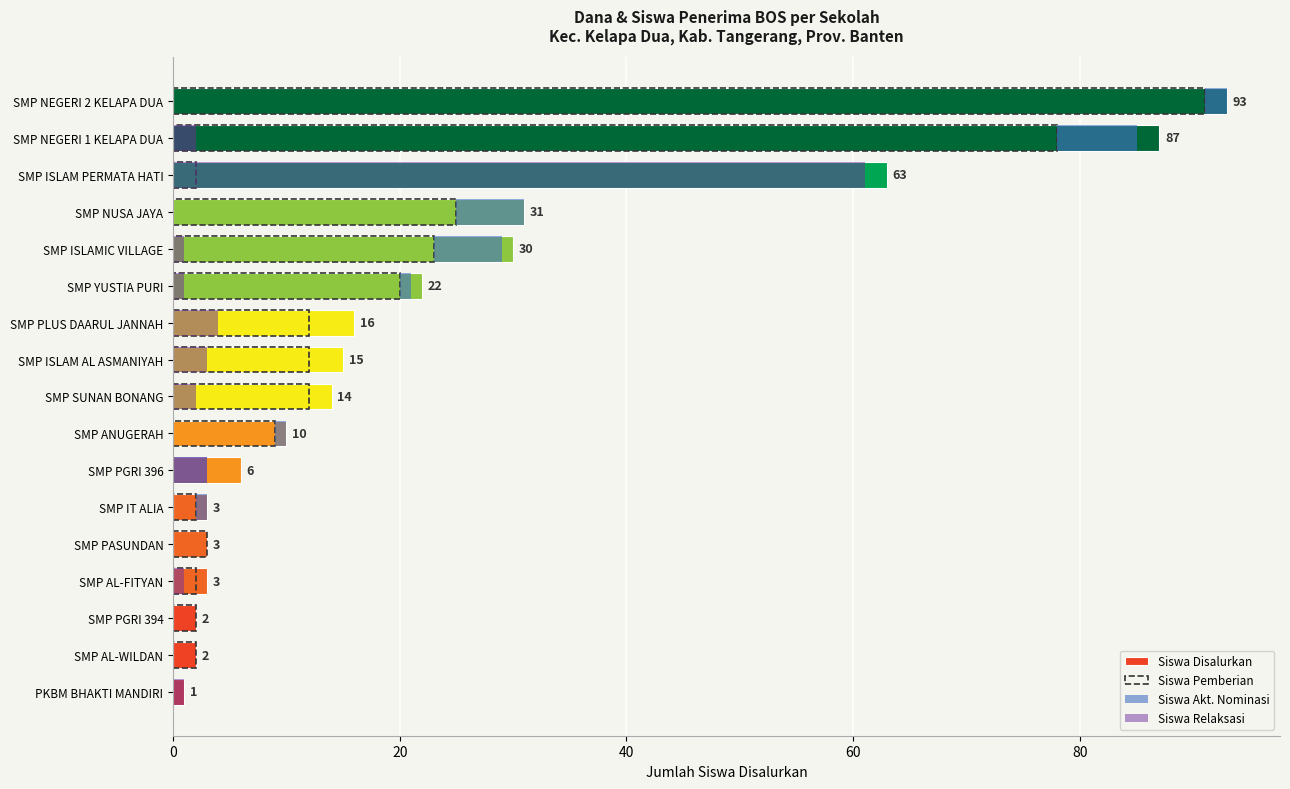

Reading right to left, transcribe all the data shown in this chart.

Siswa Disalurkan: 93	87	63	31	30	22	16	15	14	10	6	3	3	3	2	2	1
Siswa Pemberian: 91	78	2	25	23	20	12	12	12	9	0	2	3	2	2	2	0
Siswa Akt. Nominasi: 2	7	0	6	6	1	0	0	0	1	3	1	0	0	0	0	0
Siswa Relaksasi: 0	2	61	0	1	1	4	3	2	0	3	0	0	1	0	0	1